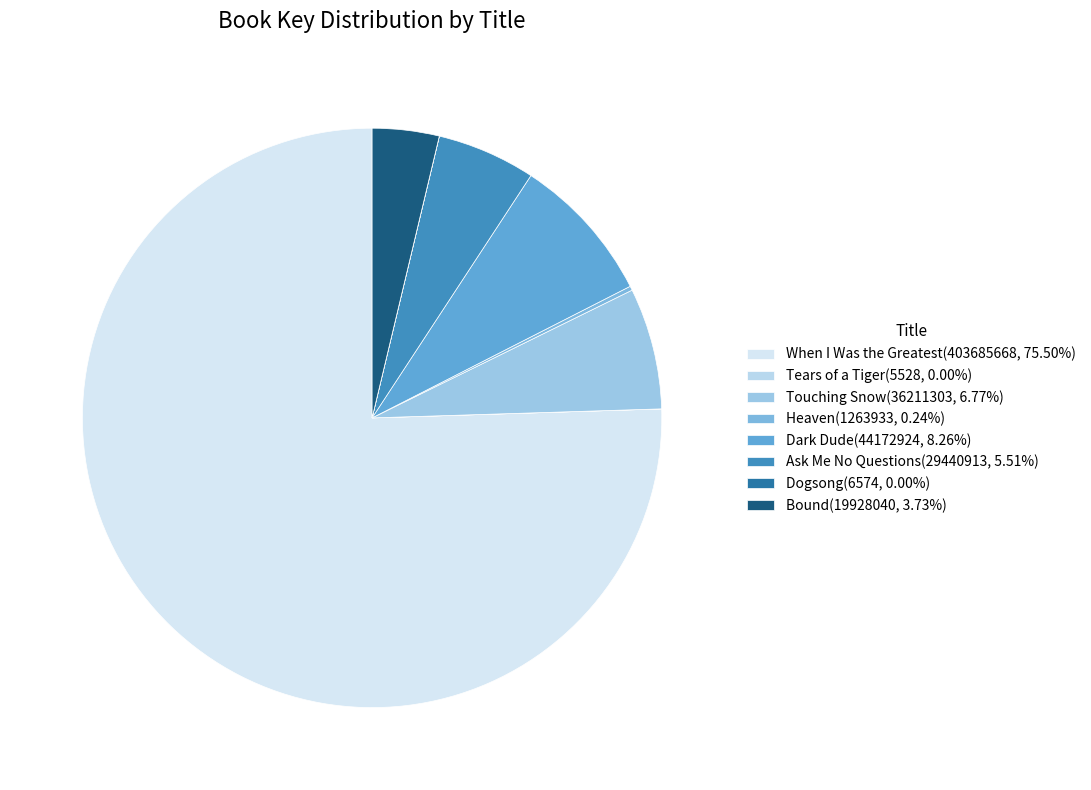

How much of the chart is everything except Ask Me No Questions?

94.5%